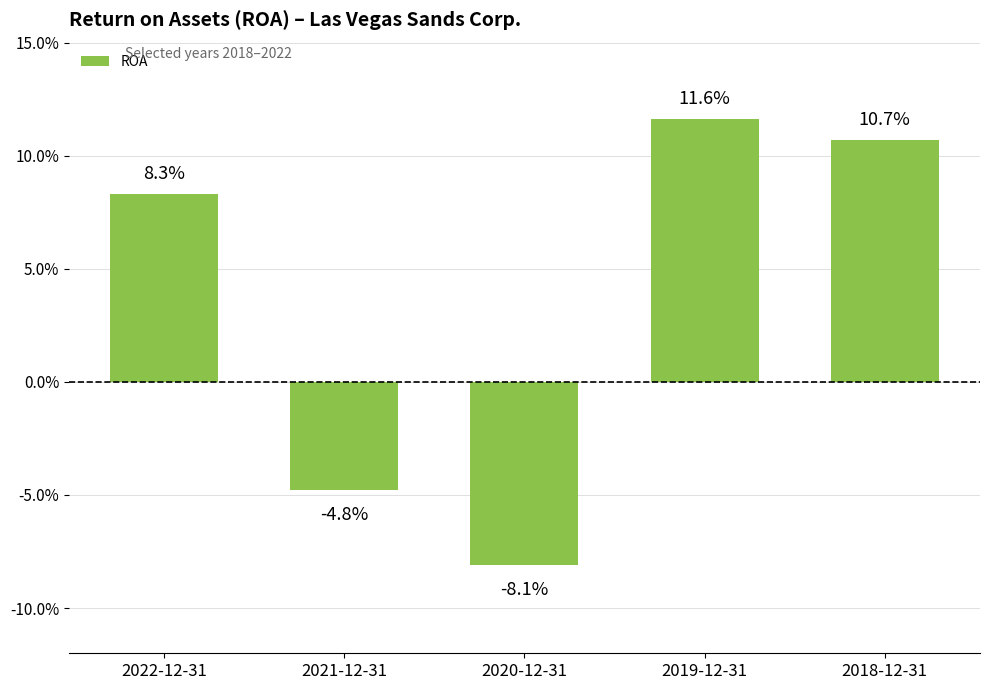

What is the label of the 1st bar from the left?

2022-12-31